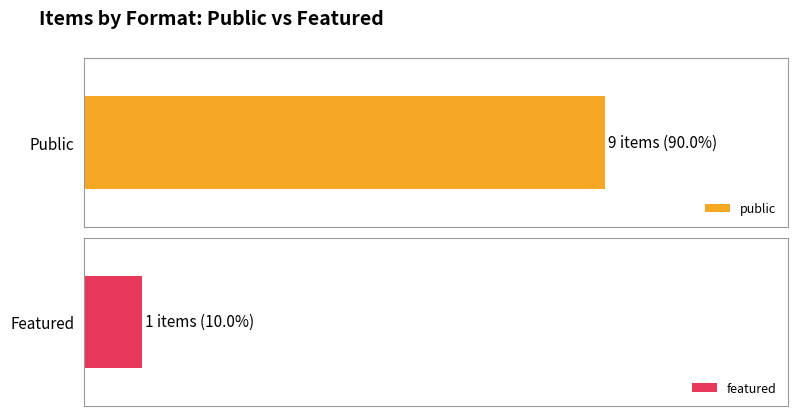

Rank the series by their average value, from highest to lowest.

public, featured